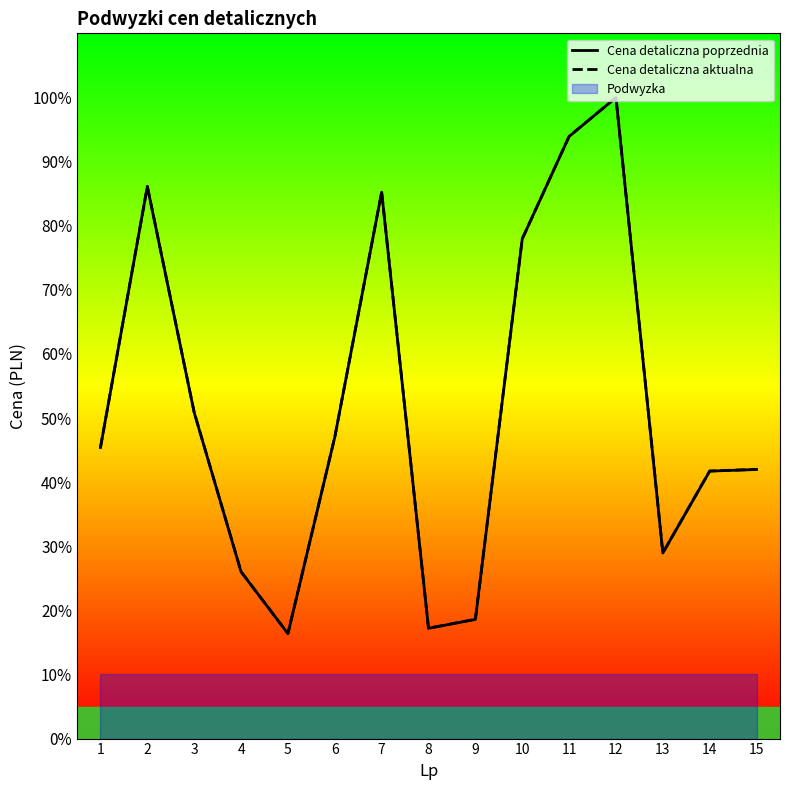

At which category does Cena detaliczna poprzednia reach its first local peak?

2